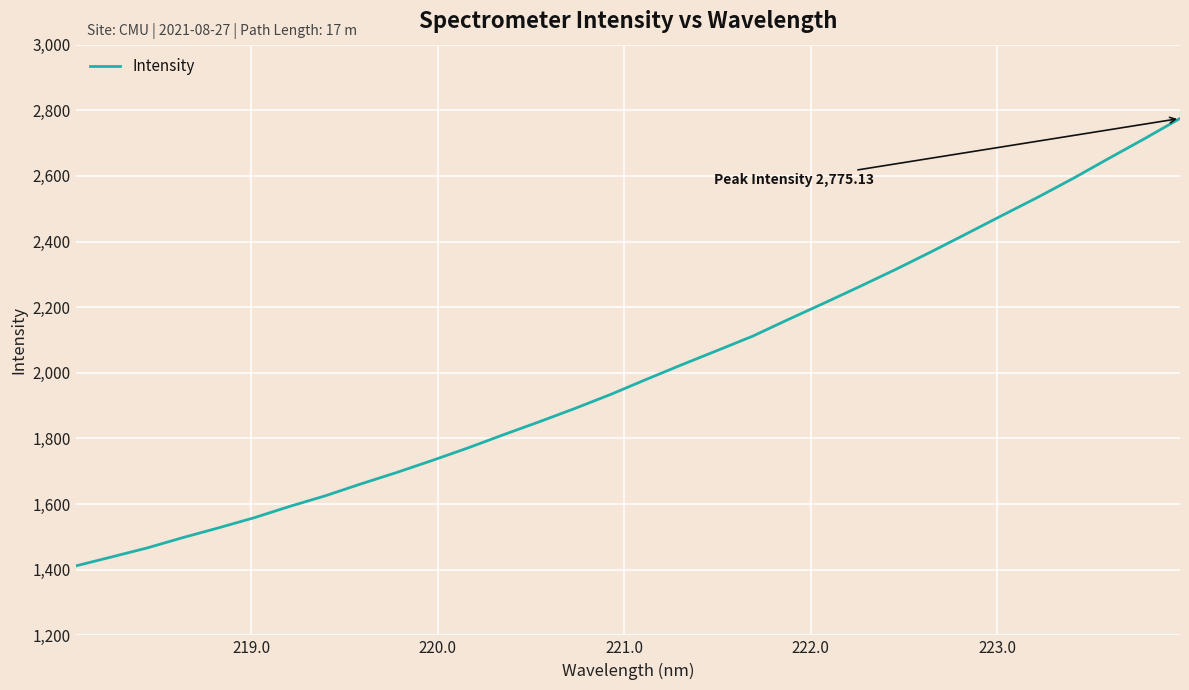

What is the maximum value shown in the chart?

2775.1